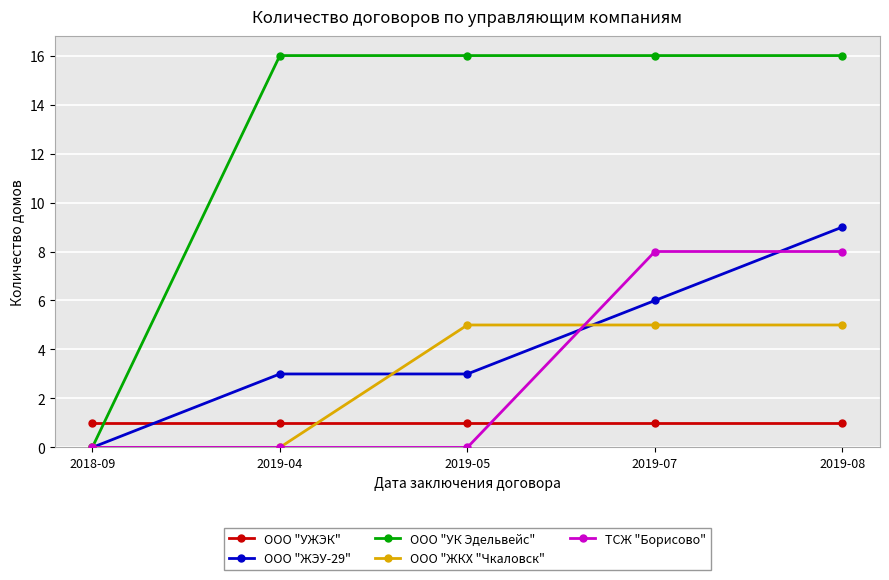

How many data points does each series have?

5